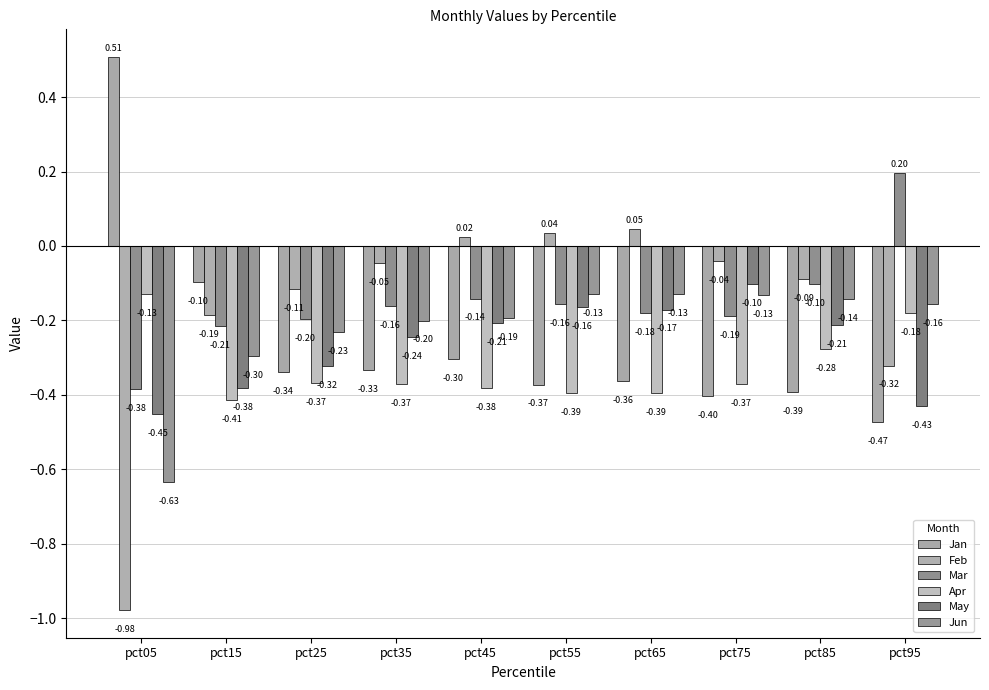

What is the approximate value of Jan at pct95?

-0.5